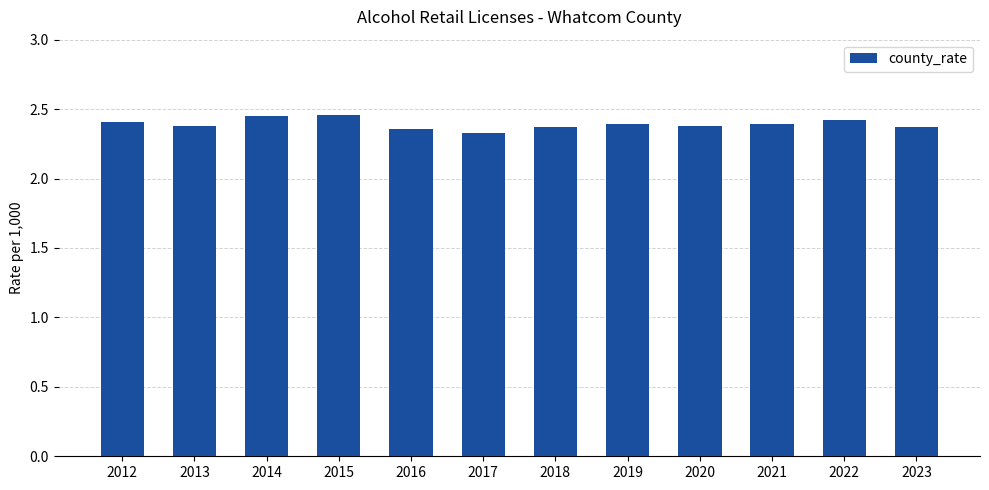

Where is the data nearest to the value 2?

2017